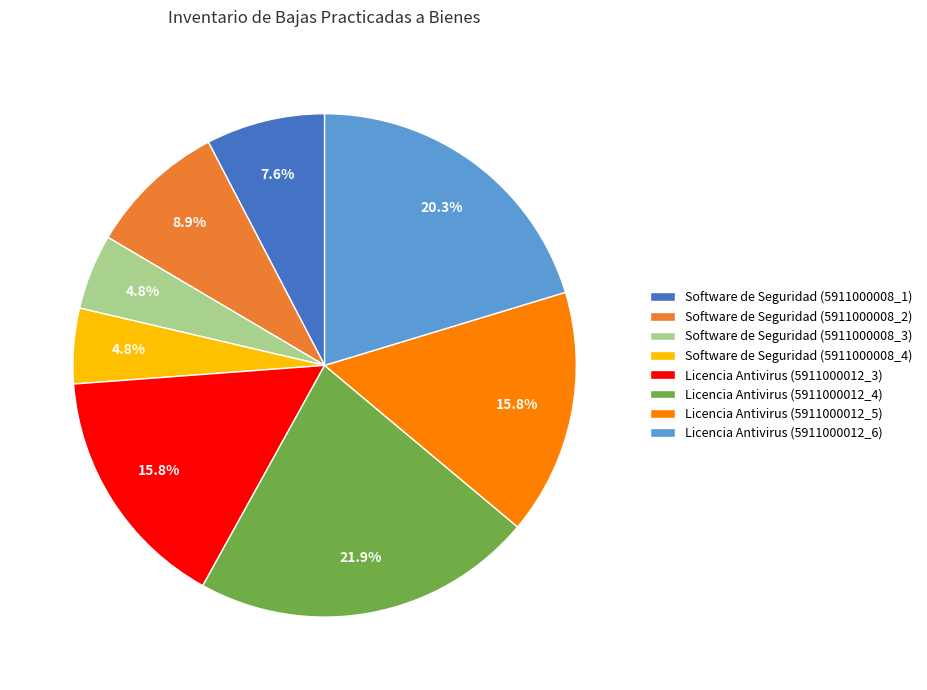

Does any single category account for the majority?

No